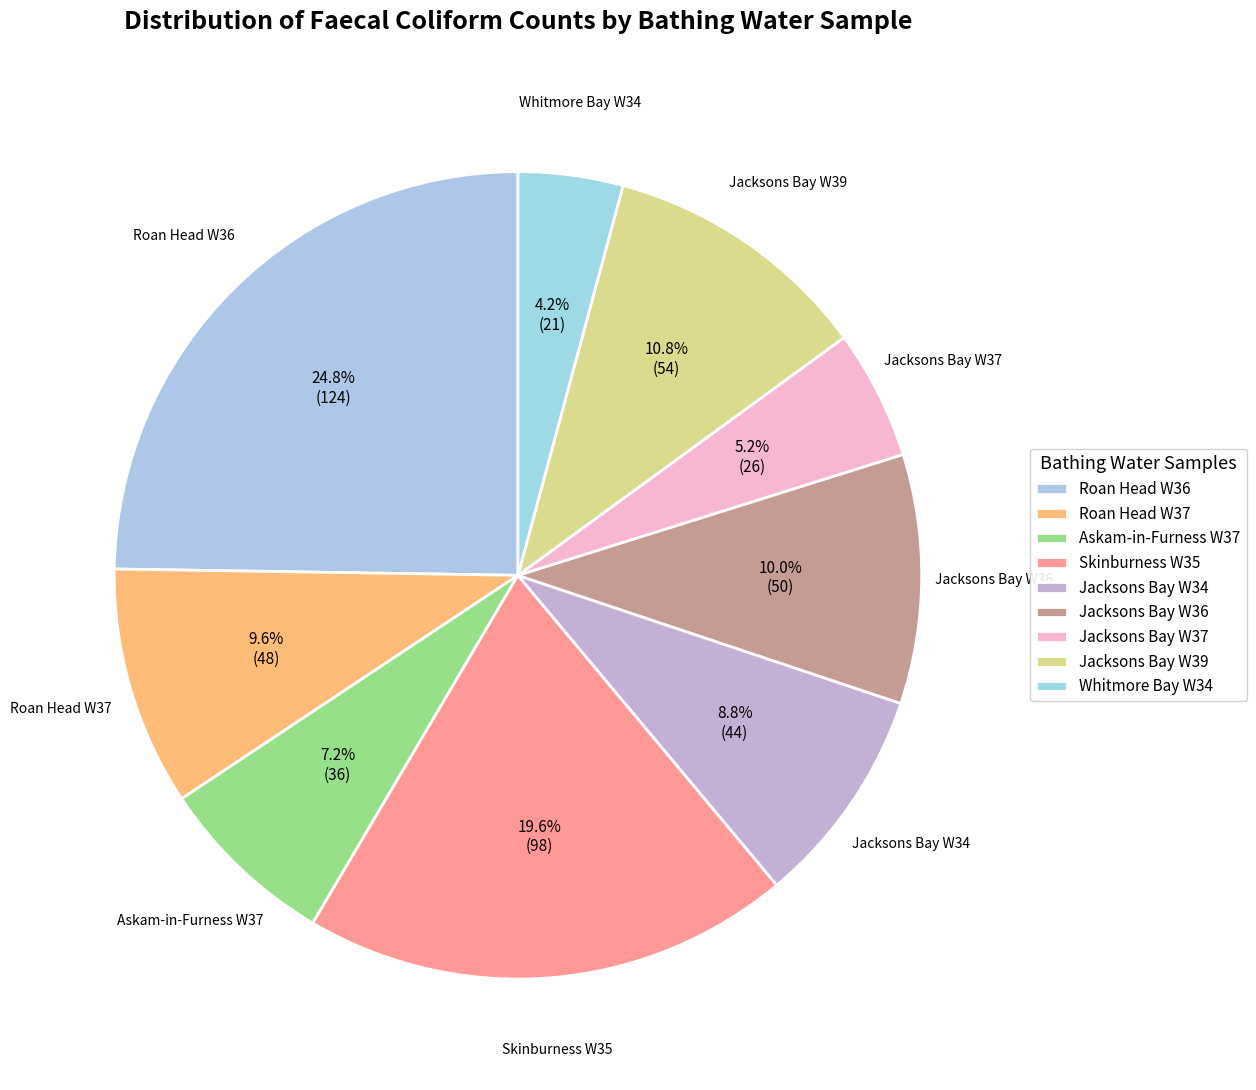

Is it true that Jacksons Bay W36 is 1% of the pie?

False